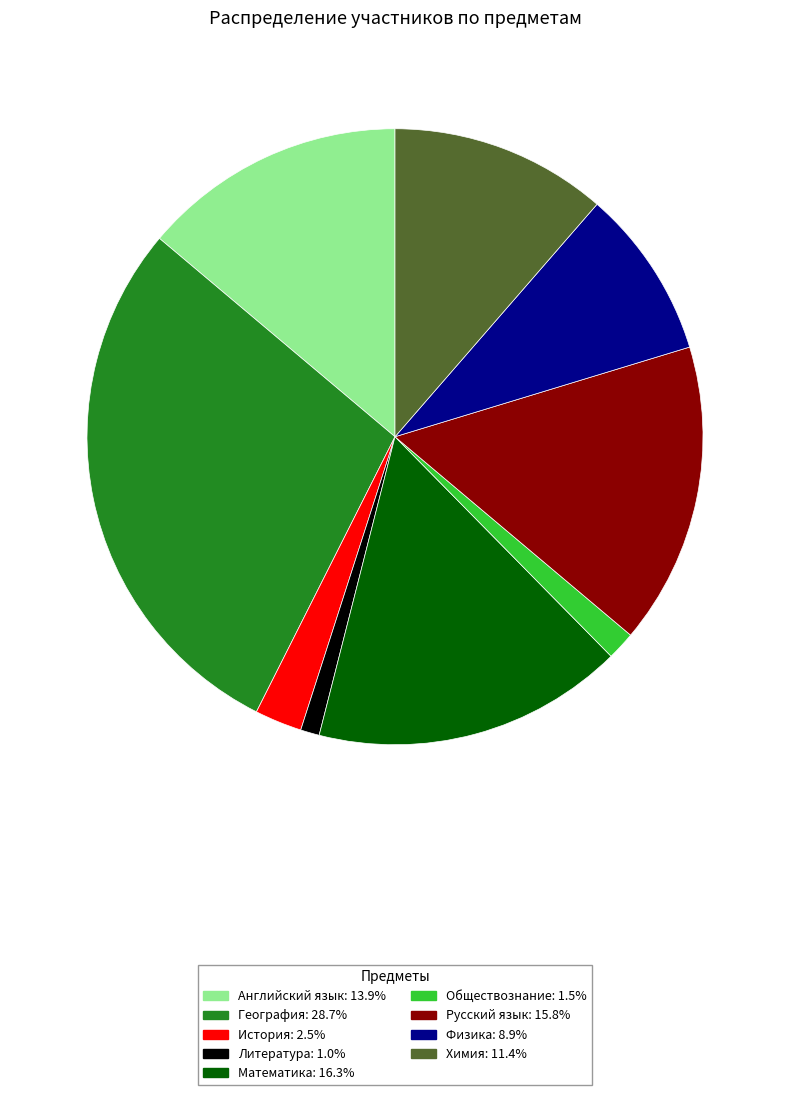

Which has a higher value, История or Английский язык?

Английский язык